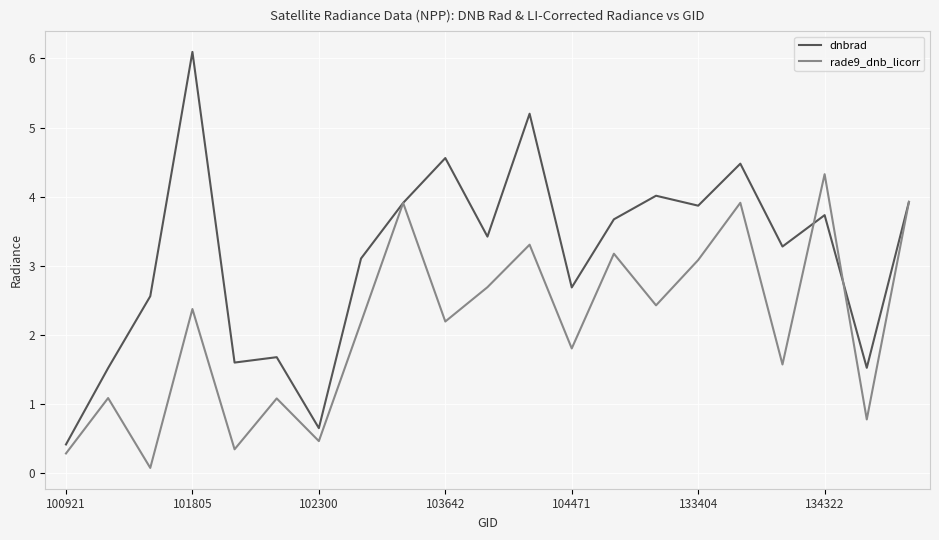

What is the lowest value of the dnbrad series?

0.4